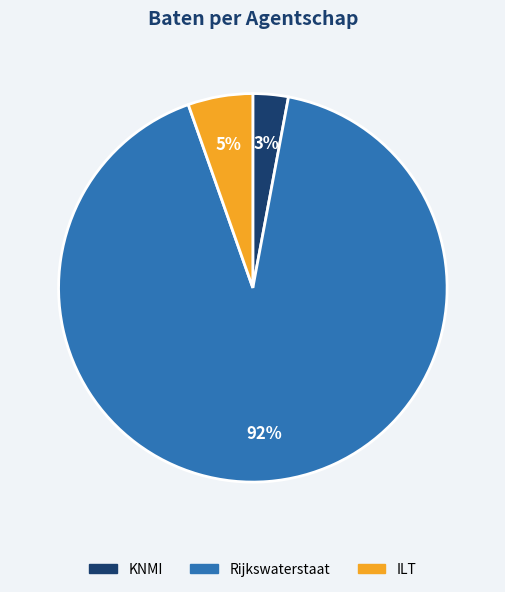

How many slices are in this pie chart?

3